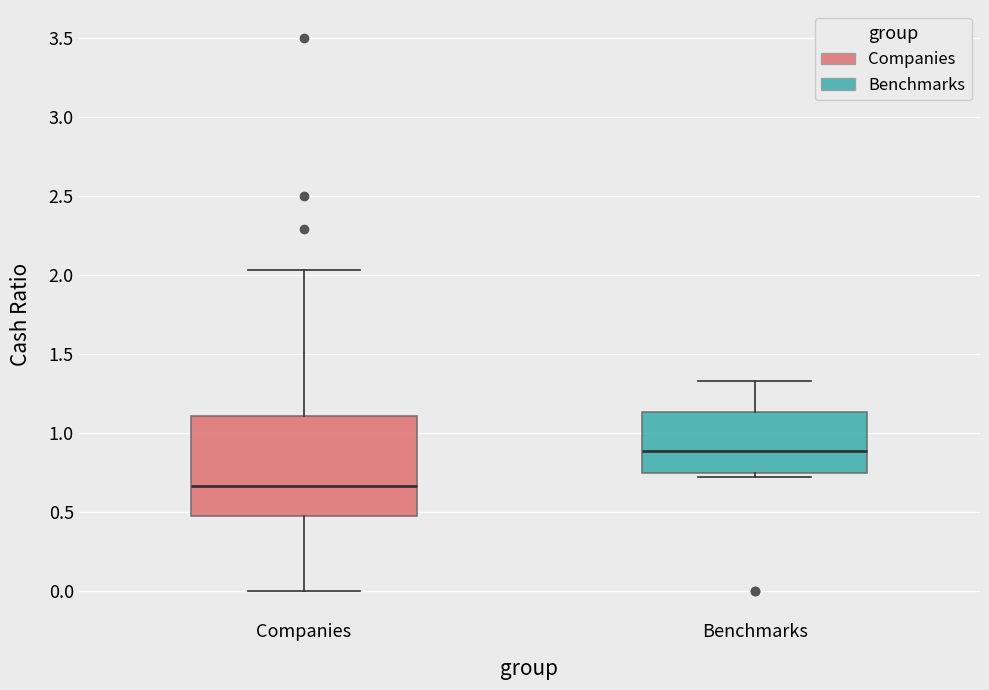

Reading left to right, read every box against the y-axis: the position of its median line, the range the box covers, and the ends of its whiskers. The values are not printed on the chart, so give them approximately, as read against the axis.

Companies: median 0.65, box 0.45 to 1.10, whiskers 0.00 to 2.05
Benchmarks: median 0.90, box 0.75 to 1.15, whiskers 0.70 to 1.35